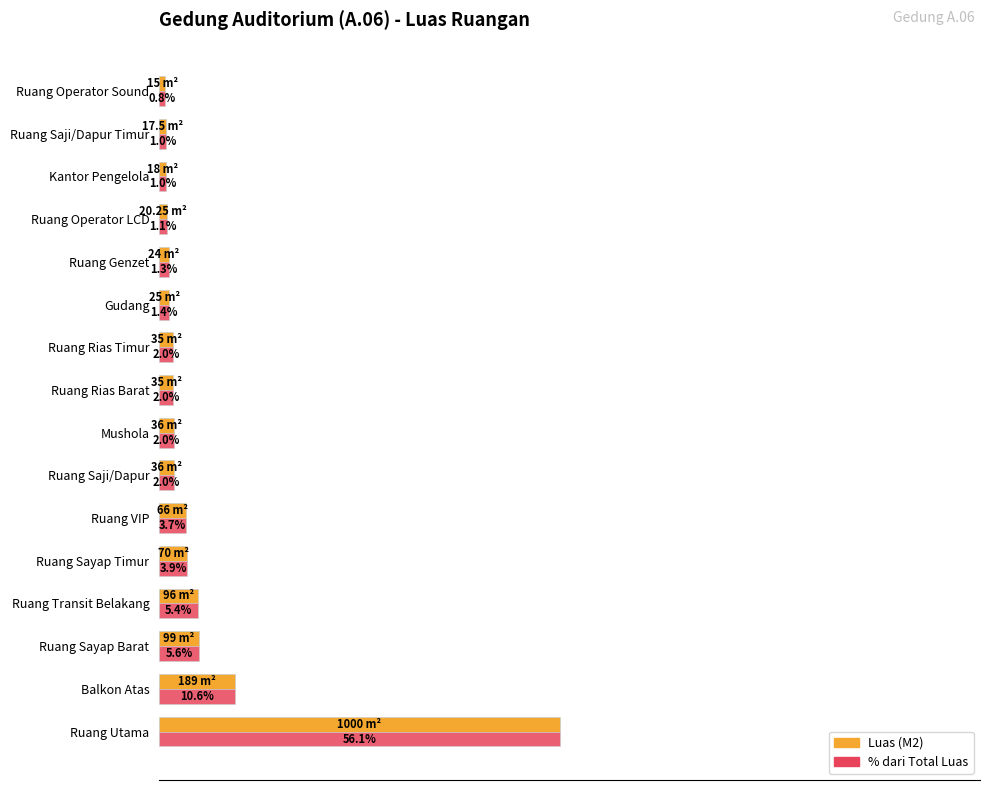

Which label corresponds to the largest value in the chart?

Ruang Utama